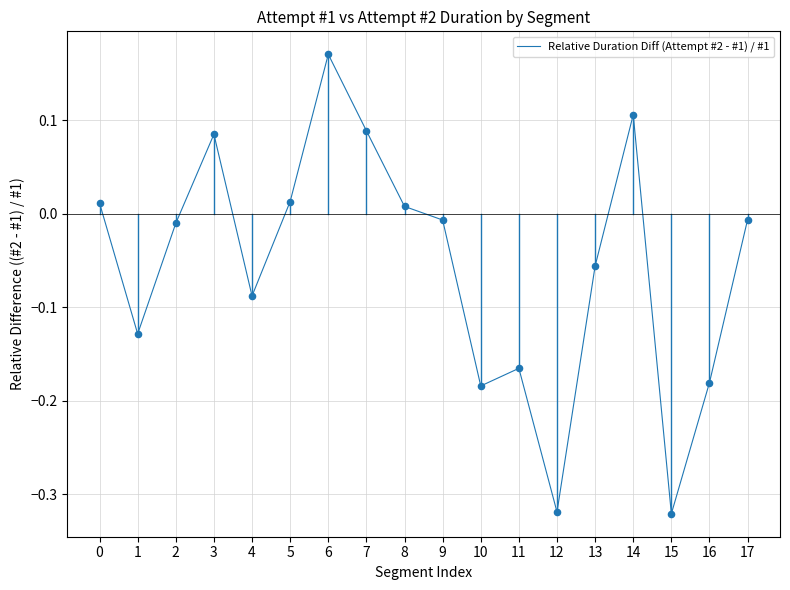

At which category does the chart reach its peak across all series?

6